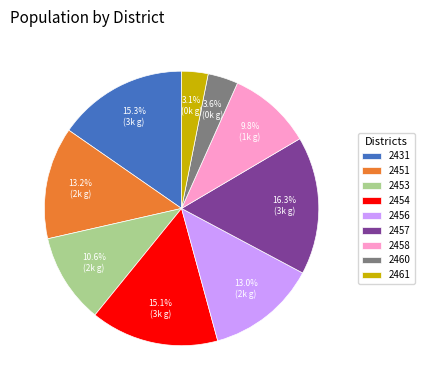

To the nearest percent, what percentage of the pie is 2453?

11%